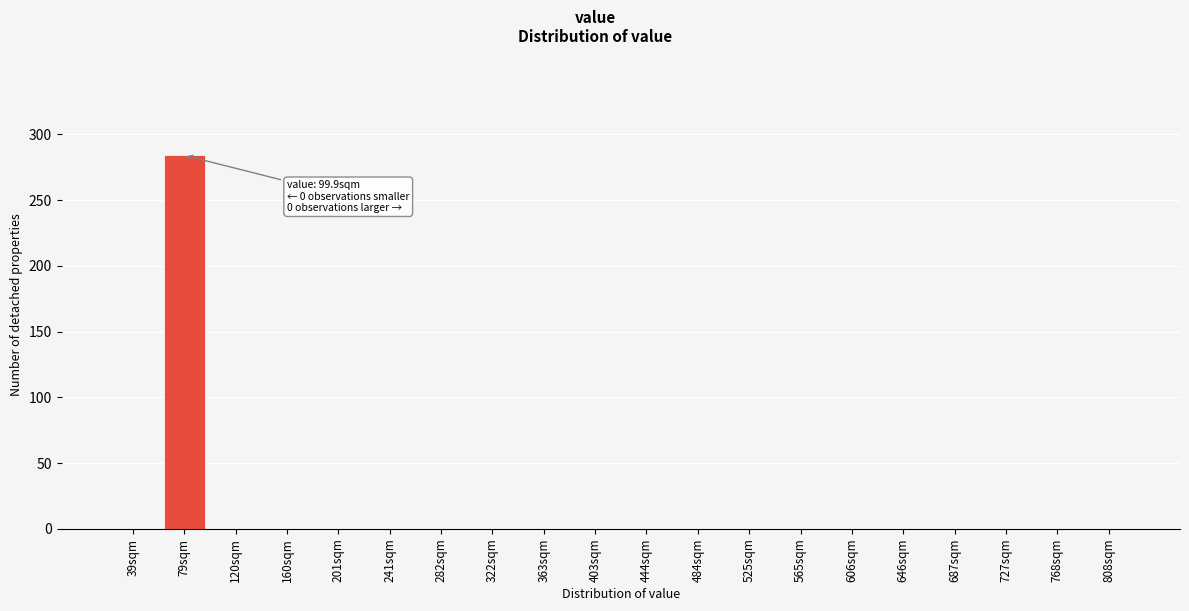

Reading left to right, what are all the values shown in this chart?

39sqm=0	79sqm=284	120sqm=0	160sqm=0	201sqm=0	241sqm=0	282sqm=0	322sqm=0	363sqm=0	403sqm=0	444sqm=0	484sqm=0	525sqm=0	565sqm=0	606sqm=0	646sqm=0	687sqm=0	727sqm=0	768sqm=0	808sqm=0